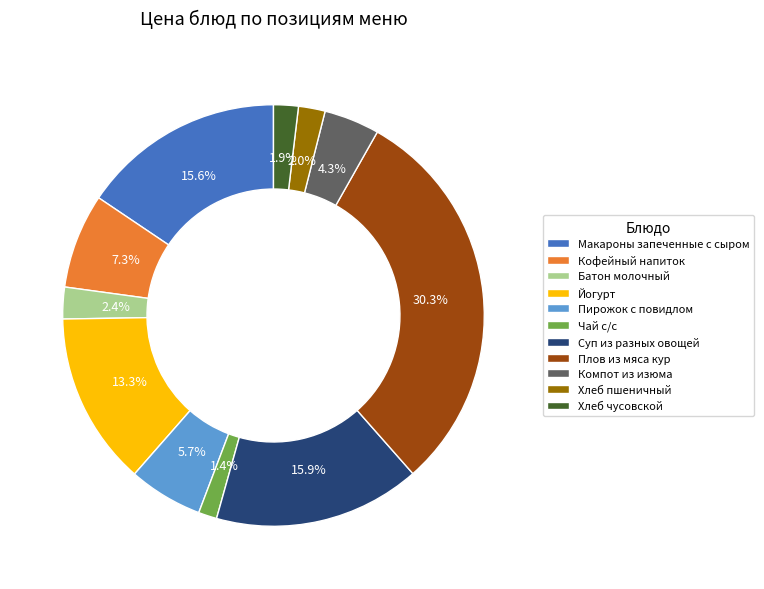

Count the number of slices in the pie.

11